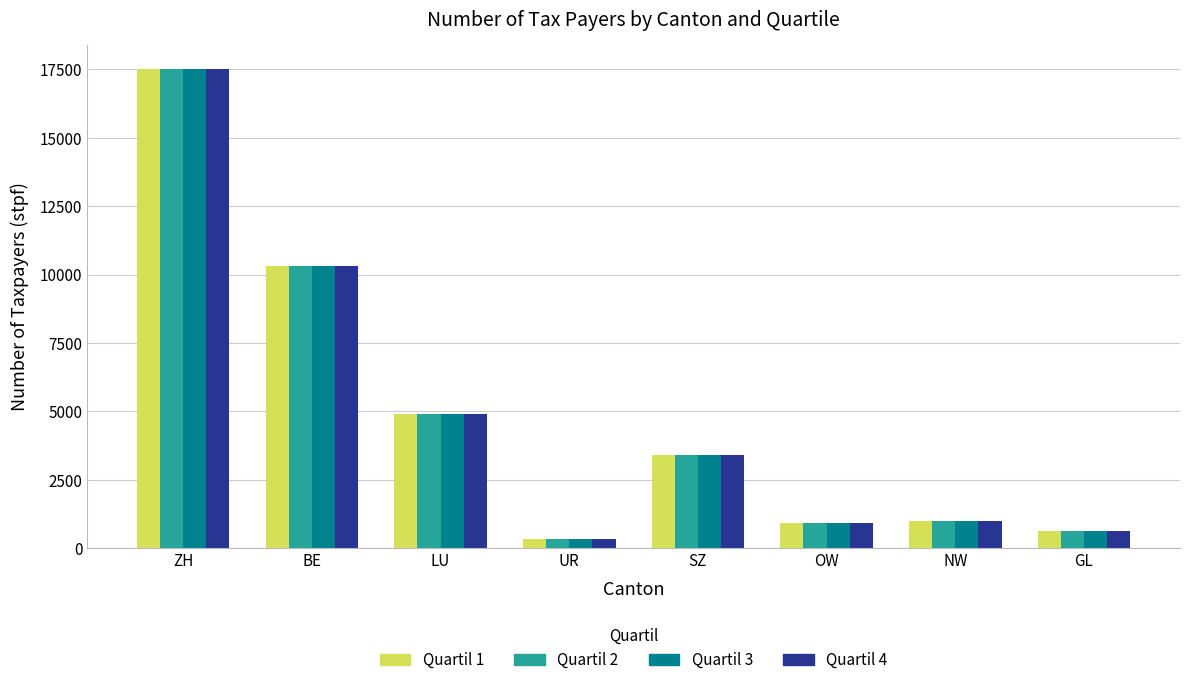

Count the number of data series in this chart.

4